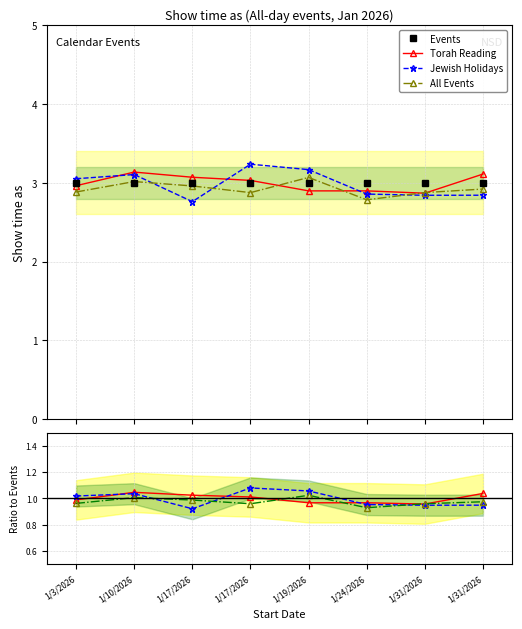

True or false: Events and All Events cross at least once.

False